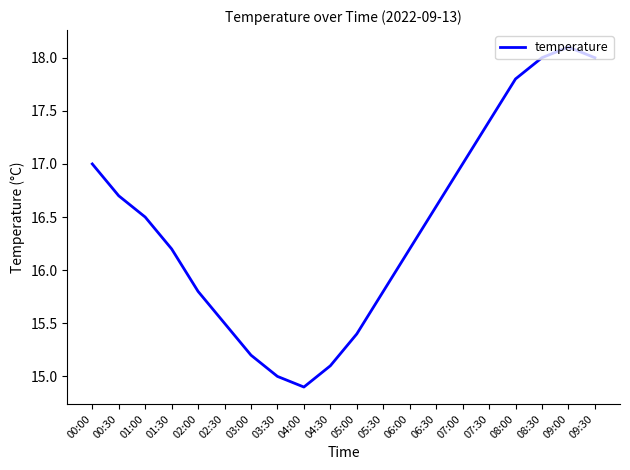

How many series are shown in this chart?

1